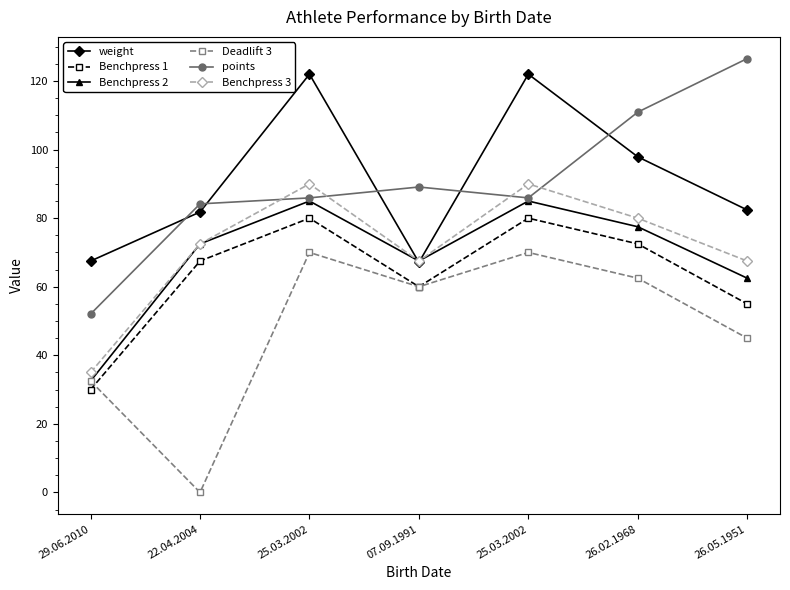

How many lines are shown in the chart?

6